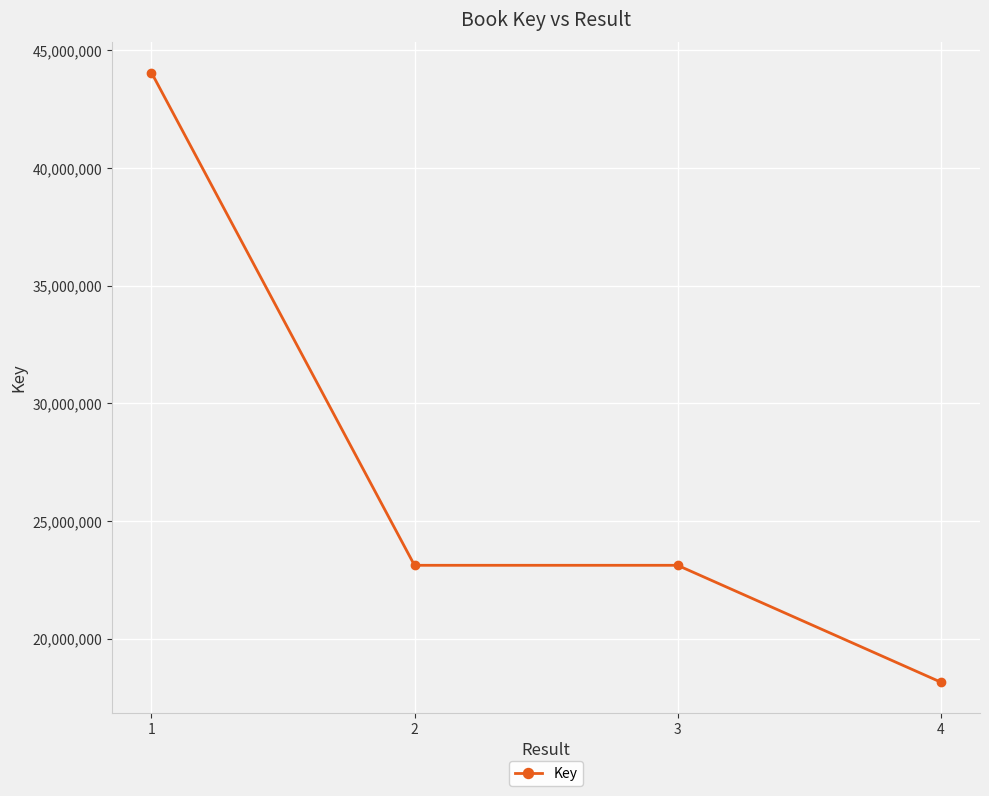

At which category does the chart reach its minimum across all series?

4